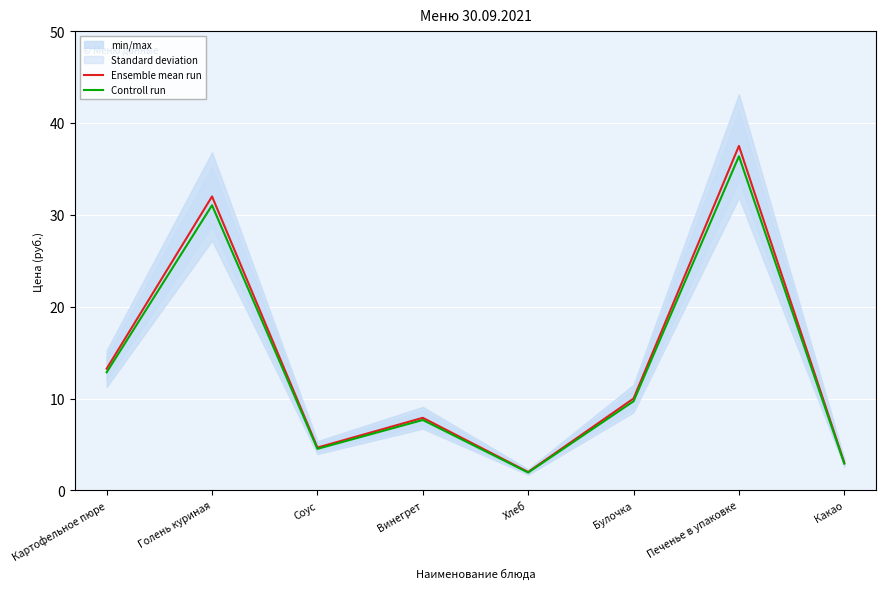

Reading right to left, extract all data points from this chart.

Ensemble mean run: 3.0	37.5	10.0	2.0	7.9	4.7	32.0	13.2
Controll run: 2.9	36.4	9.7	1.9	7.7	4.5	31.0	12.9